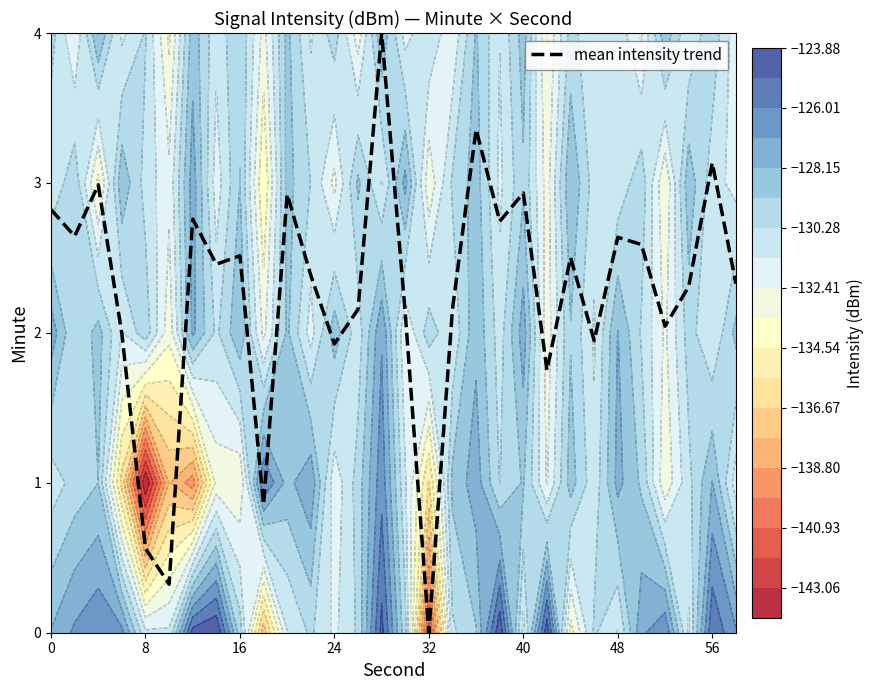

How many positive values are there?

29